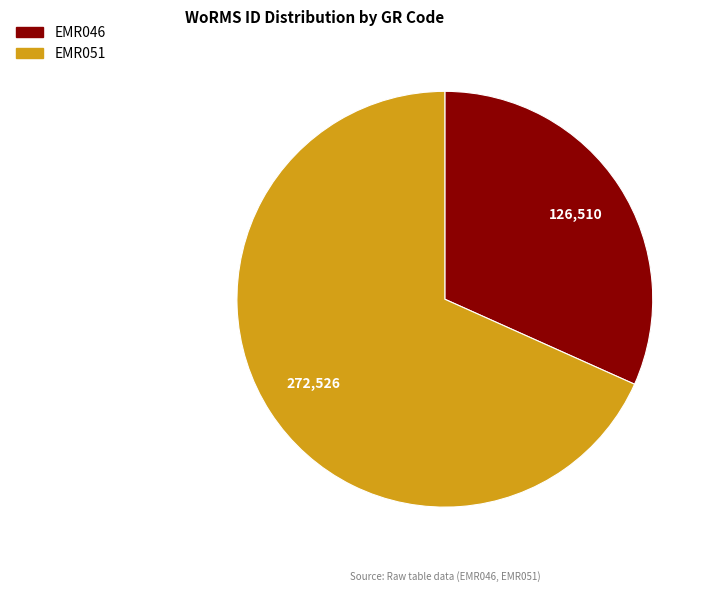

Is it true that EMR046 is 32% of the pie?

True